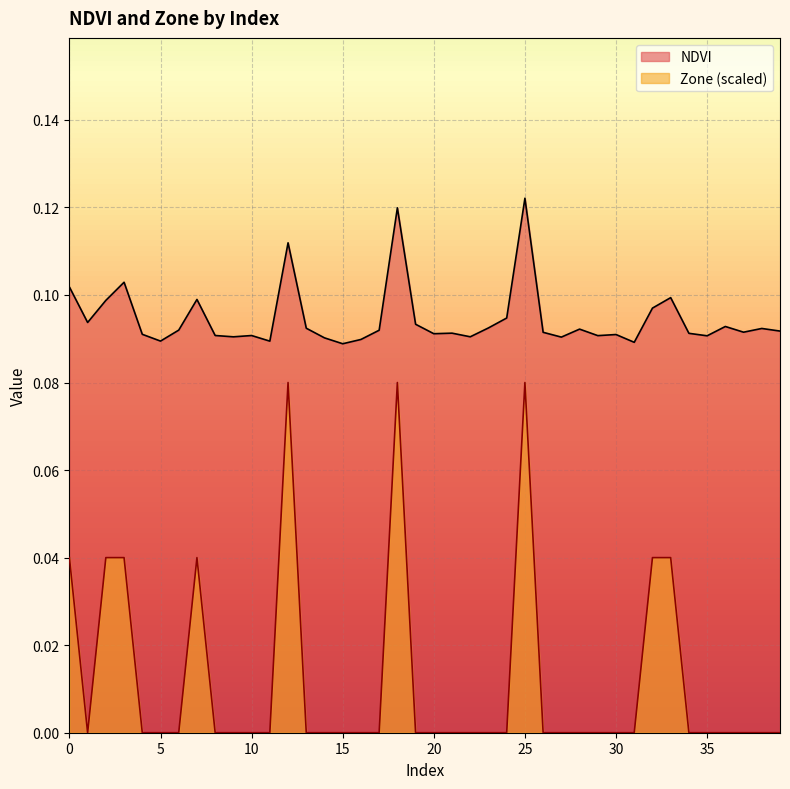

The value of NDVI at 5 is 0.1. True or false?

True